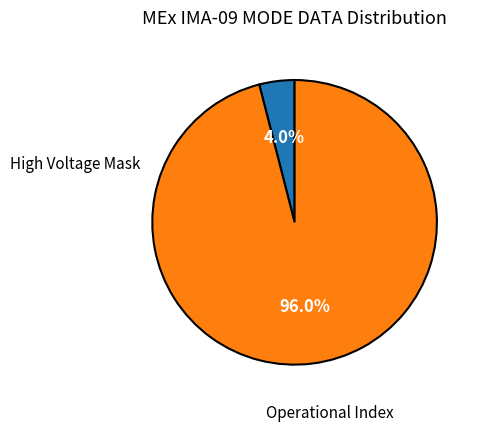

Does any single category account for the majority?

Yes